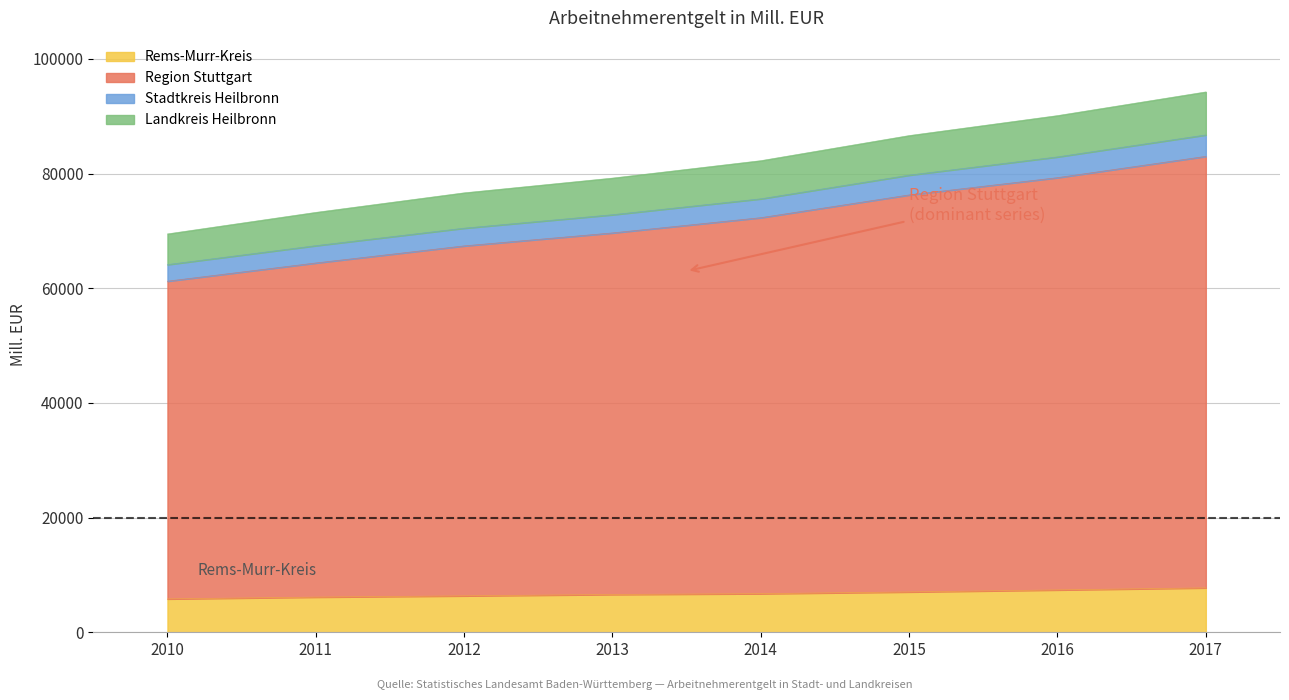

What is the average value of the Rems-Murr-Kreis series?

6725.7